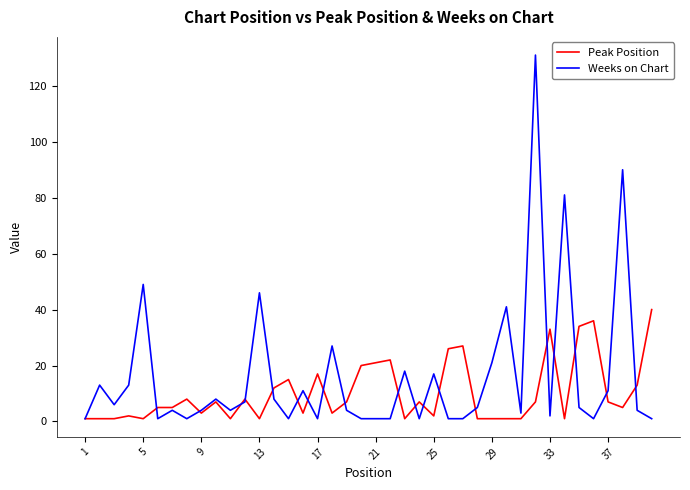

List the series in order of their overall mean, highest first.

Weeks on Chart, Peak Position